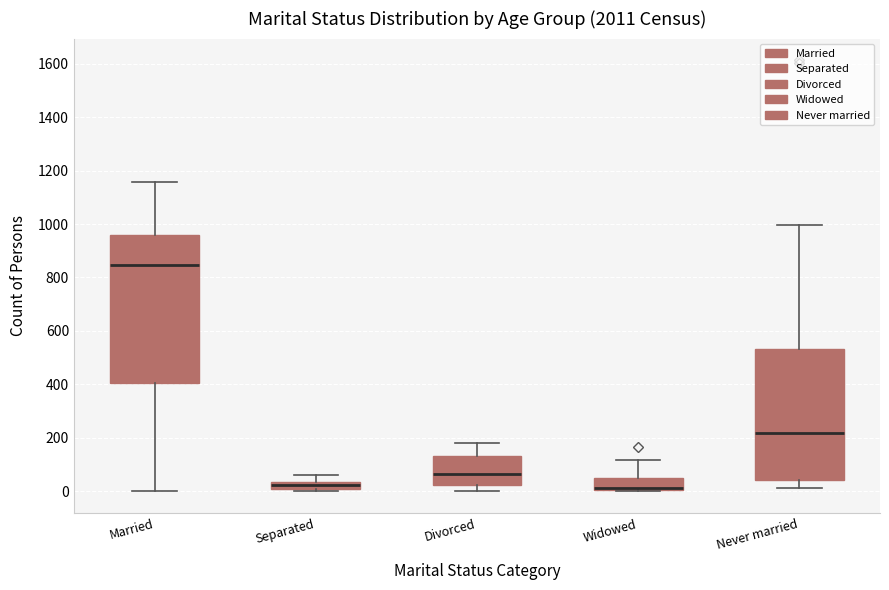

Which box has the highest median line?

Married